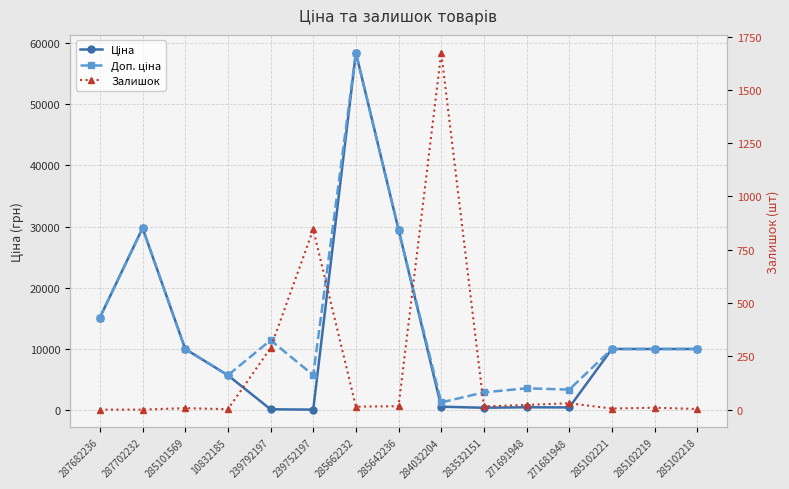

What are all the series names shown in the legend?

Ціна, Доп. ціна, Залишок